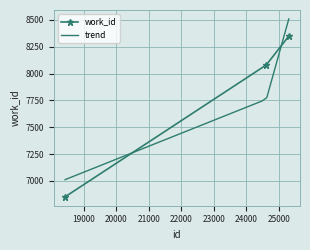

The chart shows a value of 6851 at 18426. True or false?

True